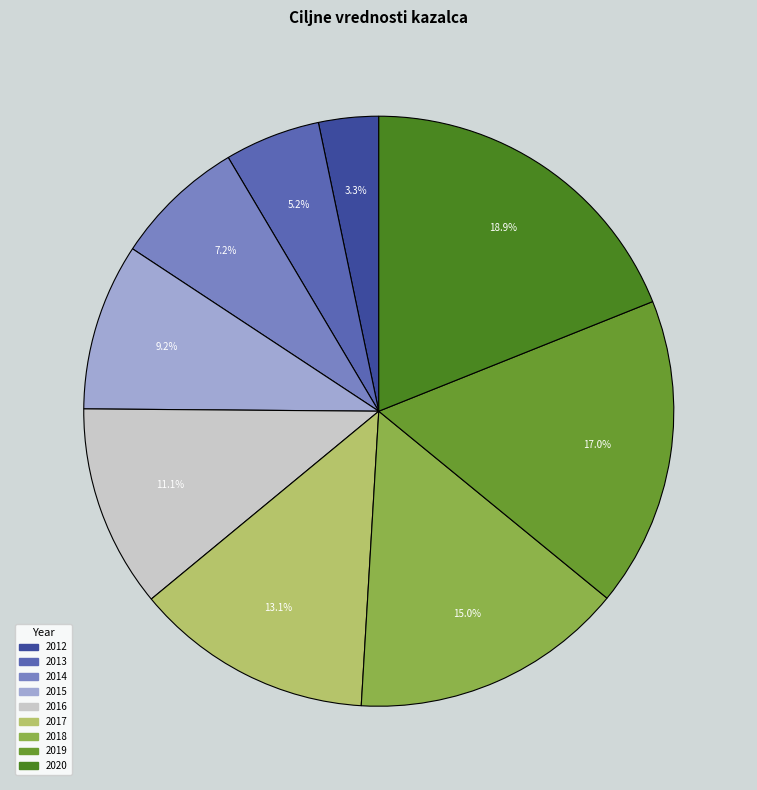

Between 2019 and 2014, which is larger?

2019